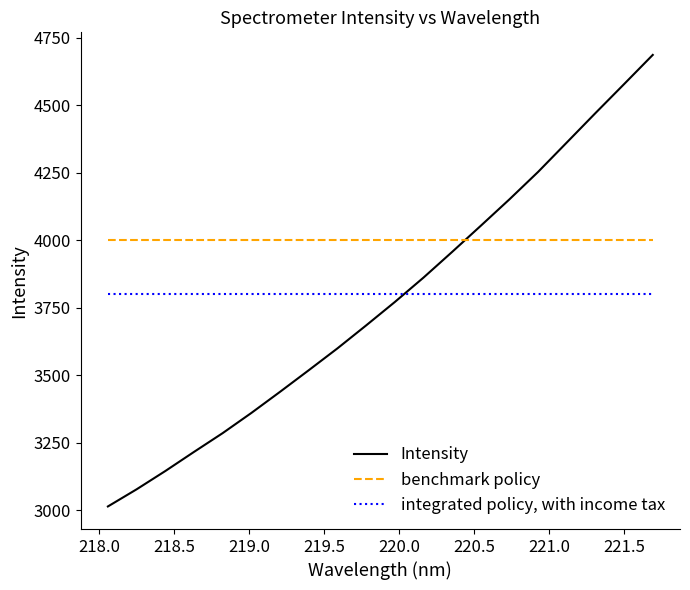

What is the lowest value of the integrated policy, with income tax series?

3800.0